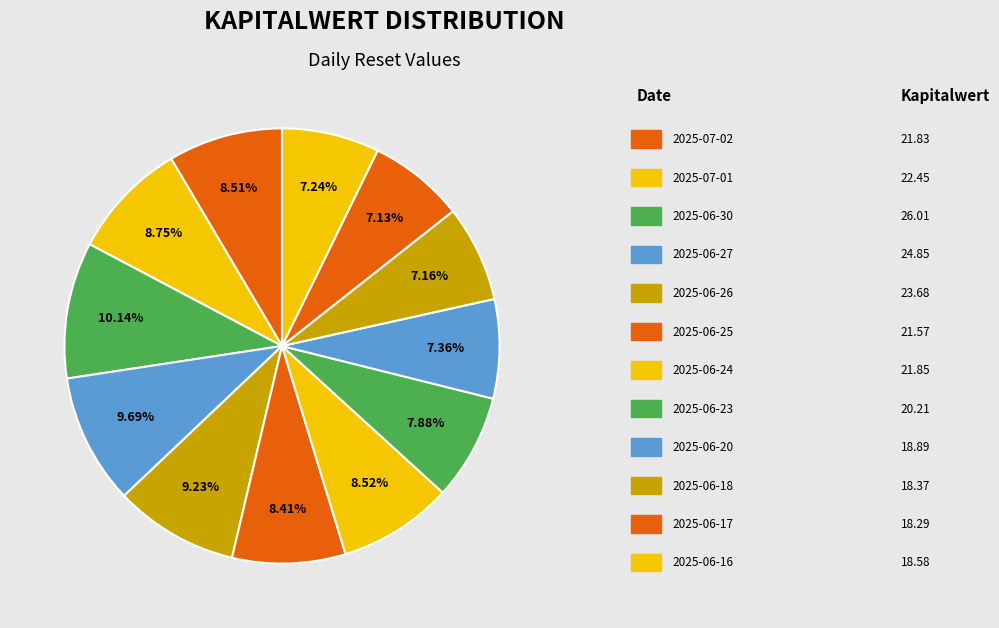

How many segments does this pie chart have?

12